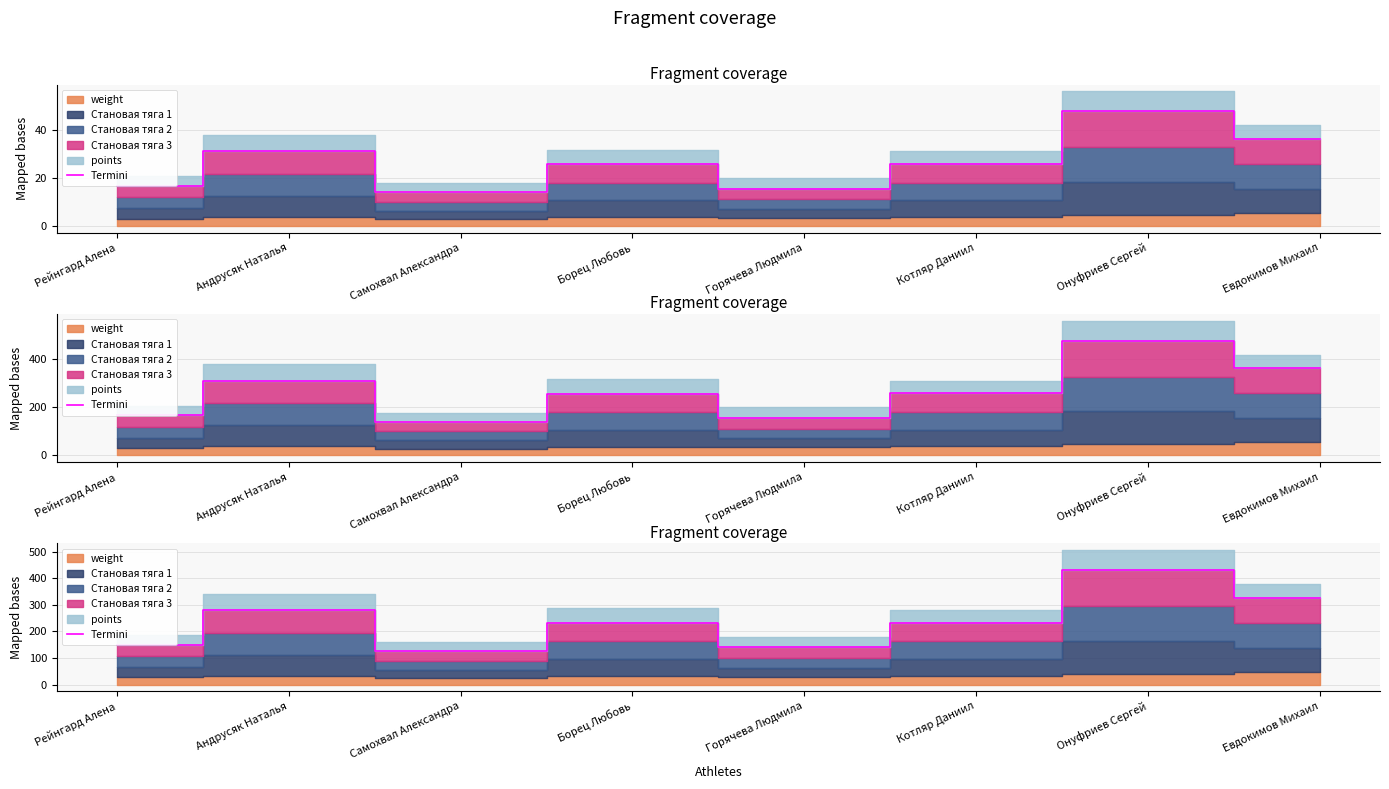

At which label is the value closest to 278?

Андрусяк Наталья